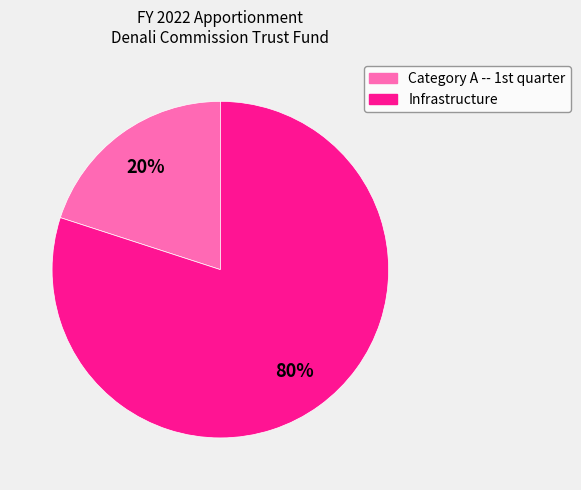

How many slices are in this pie chart?

2